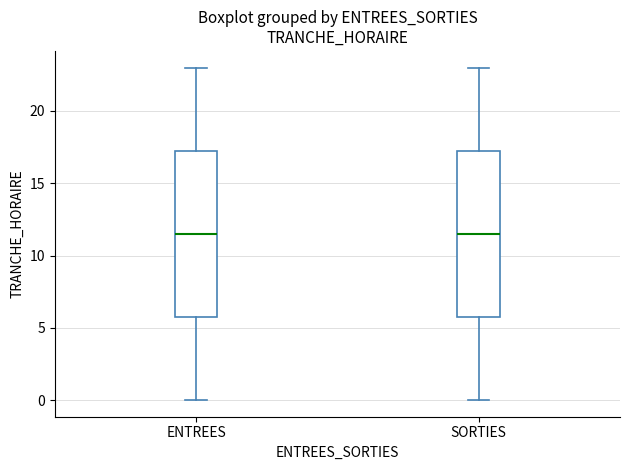

Reading left to right, transcribe this box plot: for each box, give where its median line is, the range the box spans, and where its two whiskers end, as read against the y-axis. The values are not printed on the chart, so give them approximately, as read against the axis.

ENTREES: median 11.5, box 6.0 to 17.5, whiskers 0.0 to 23.0
SORTIES: median 11.5, box 6.0 to 17.5, whiskers 0.0 to 23.0